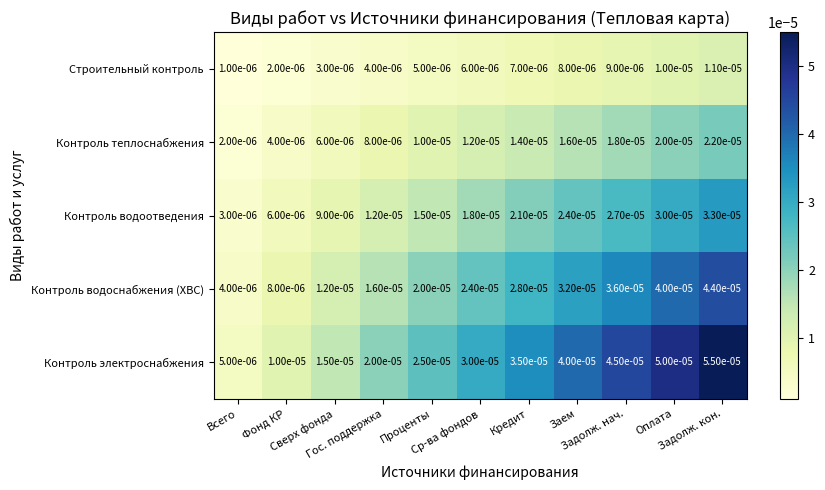

How many categories are shown in the chart?

11